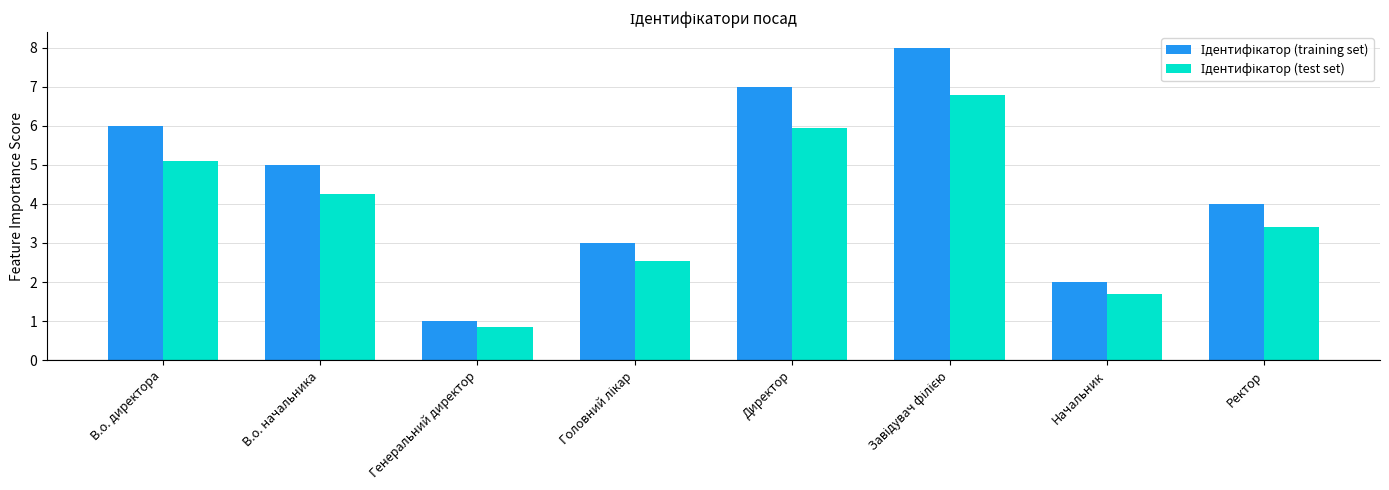

Count the number of data series in this chart.

2